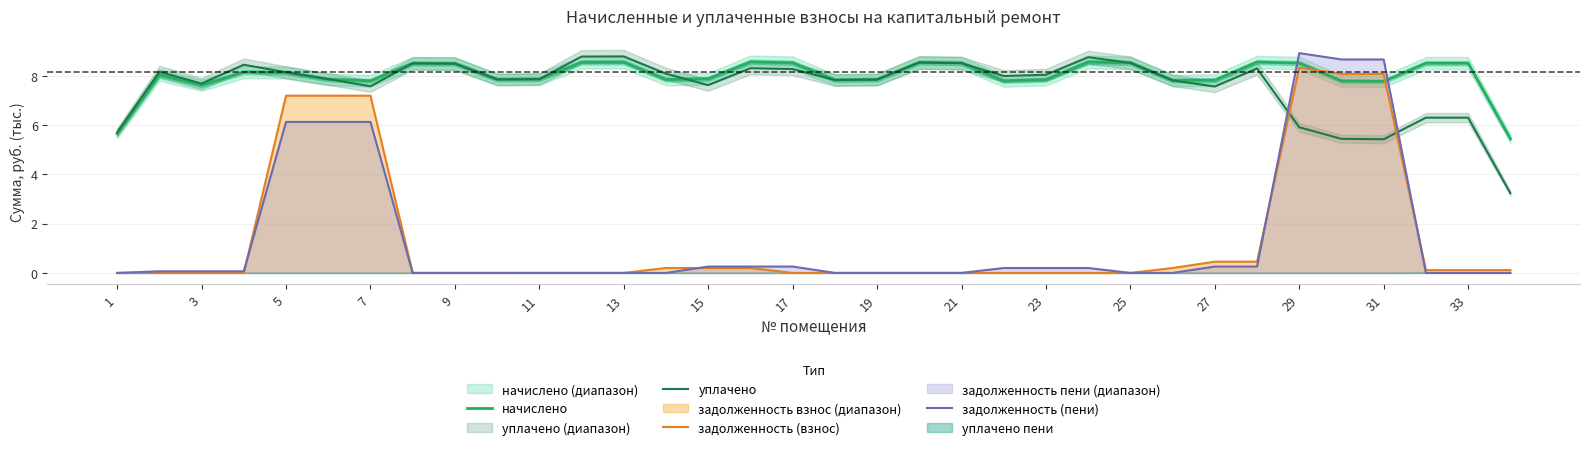

Is the value of уплачено at 11 greater than the value of начислено at 31?

Yes